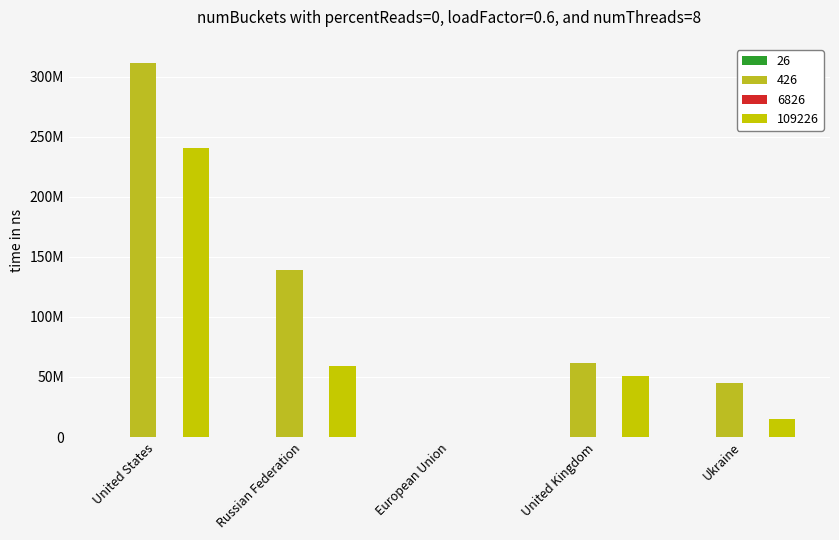

Are the bars grouped side by side (vs. stacked)?

Yes